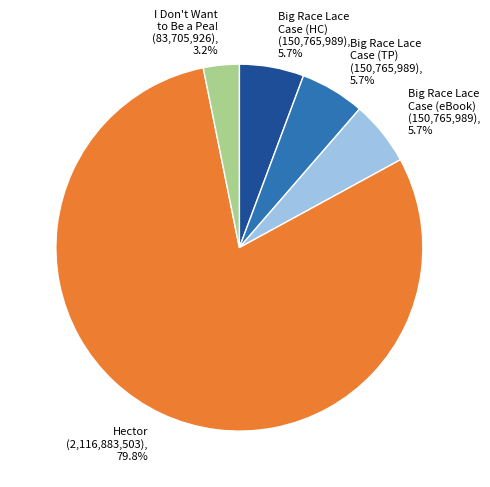

Between Big Race Lace Case (HC) and I Don't Want to Be a Pea!, which is larger?

Big Race Lace Case (HC)